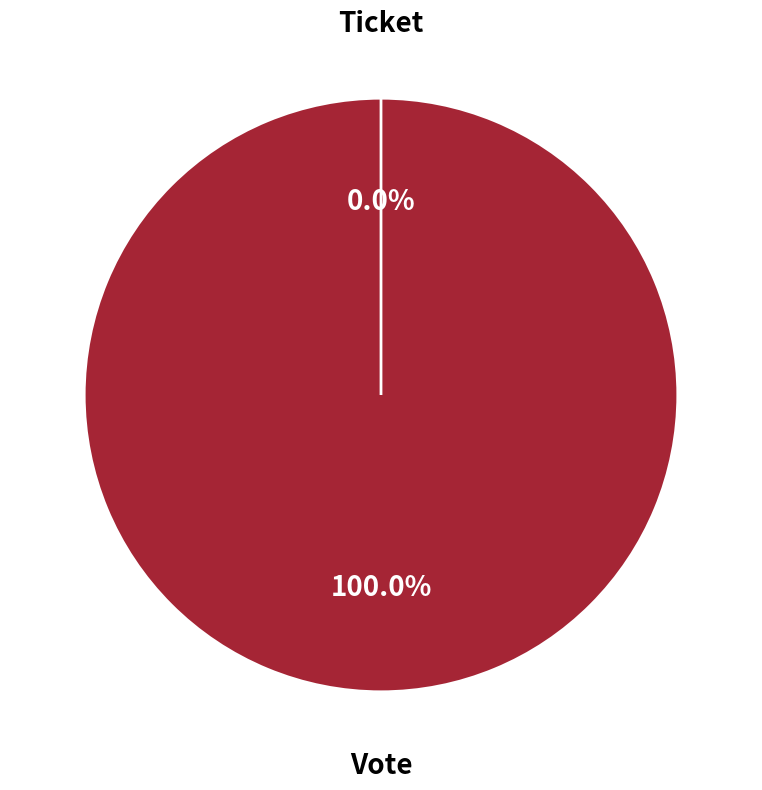

How many segments does this pie chart have?

2